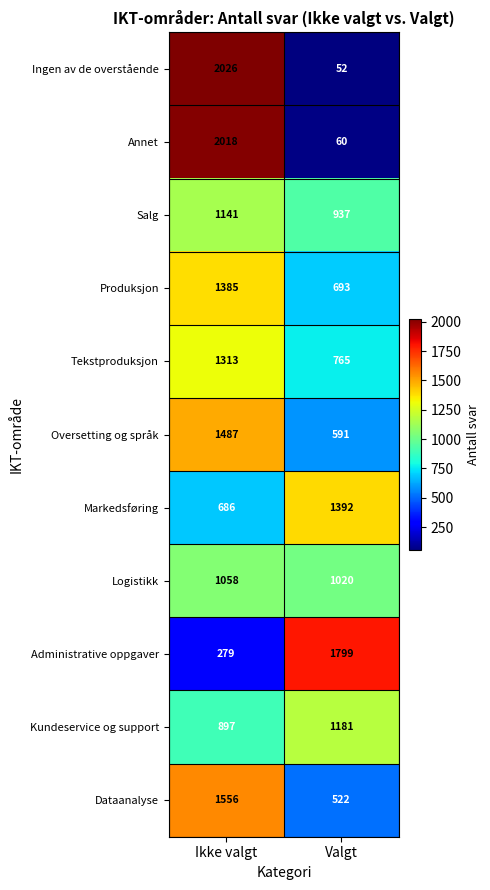

What is the average value of the Markedsføring series?

1039